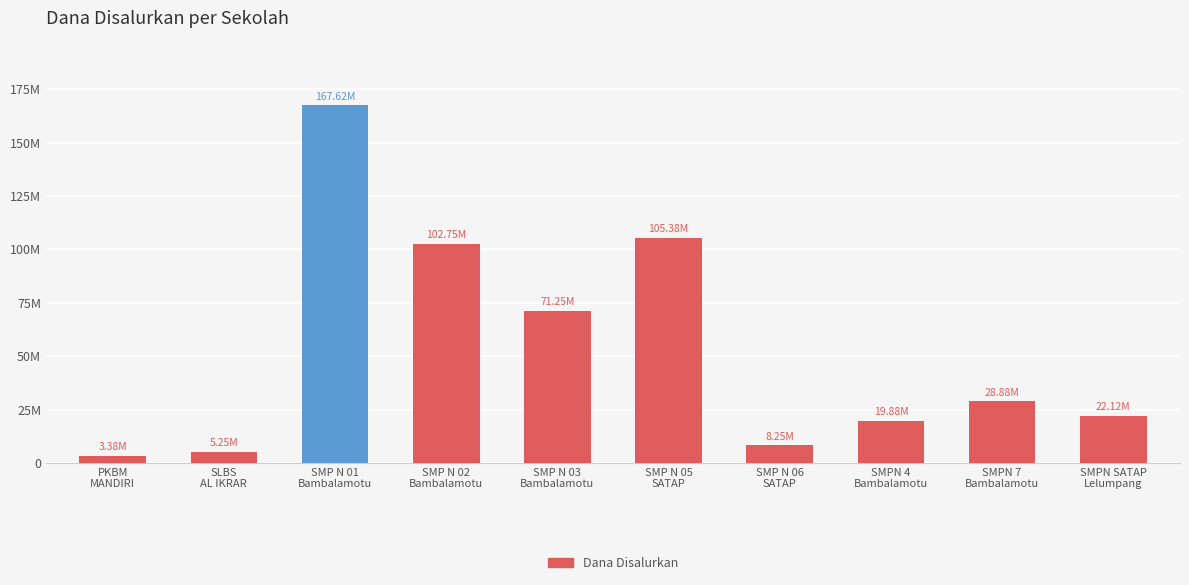

Reading left to right, list all the values displayed in this chart.

PKBM
MANDIRI=3375000	SLBS
AL IKRAR=5250000	SMP N 01
Bambalamotu=167625000	SMP N 02
Bambalamotu=102750000	SMP N 03
Bambalamotu=71250000	SMP N 05
SATAP=105375000	SMP N 06
SATAP=8250000	SMPN 4
Bambalamotu=19875000	SMPN 7
Bambalamotu=28875000	SMPN SATAP
Lelumpang=22125000